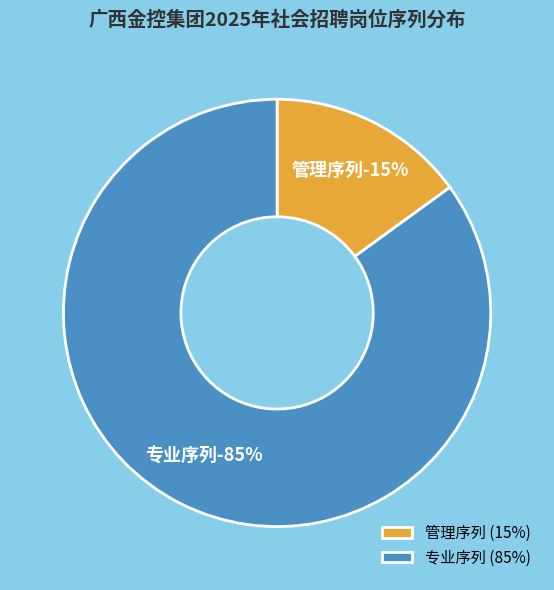

Rank the categories by value from highest to lowest.

专业序列, 管理序列